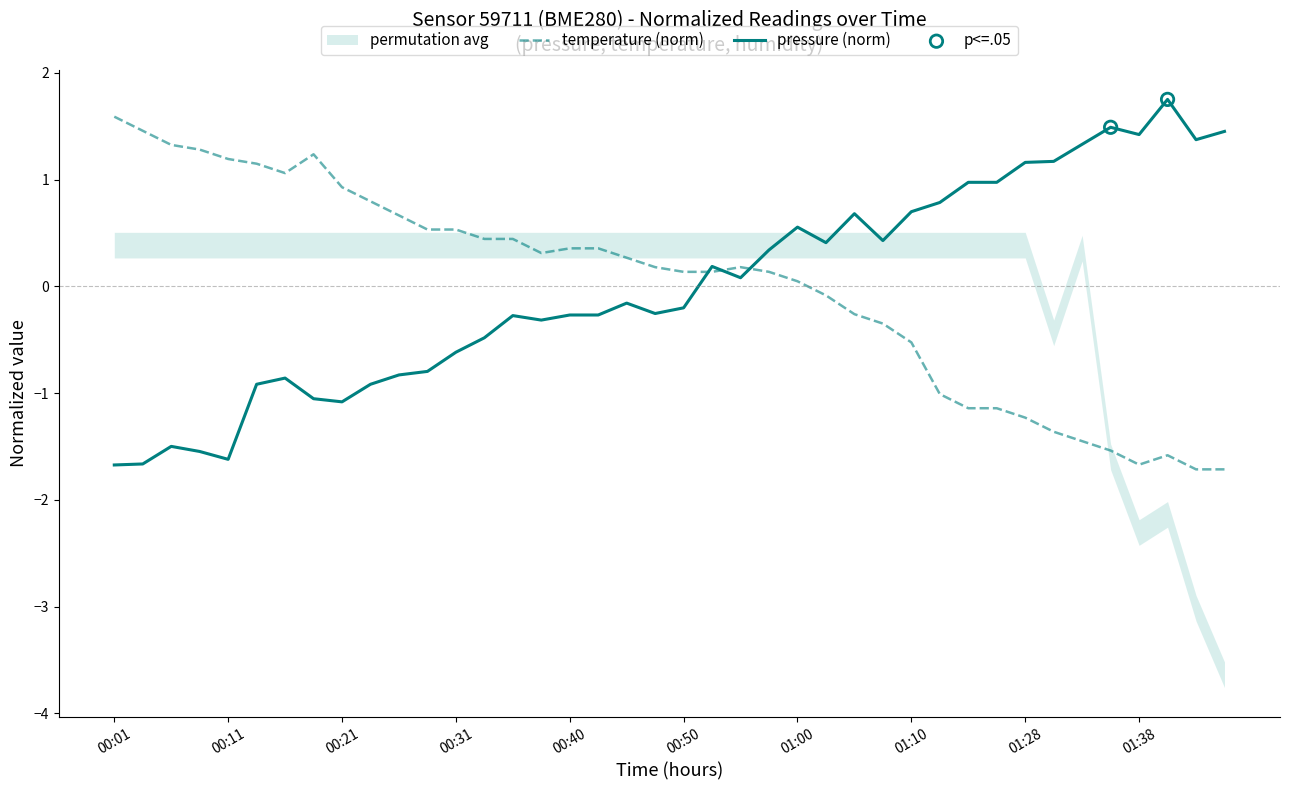

Which category has the highest value in the temperature (norm) series?

00:01